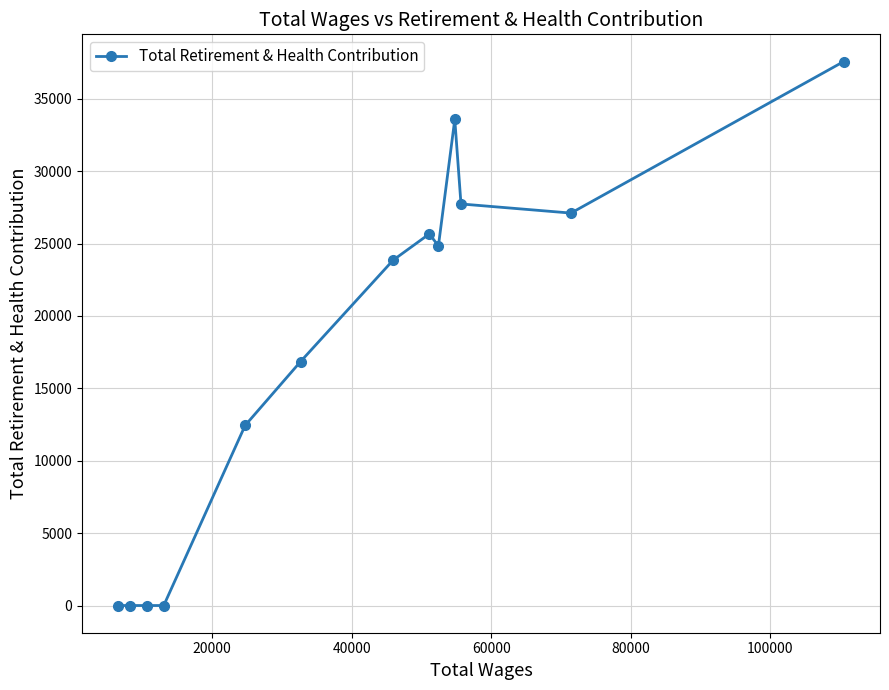

Reading left to right, list all the values displayed in this chart.

0	0	0	0	12438	16852	23852	25667	24839	33577	27735	27105	37572